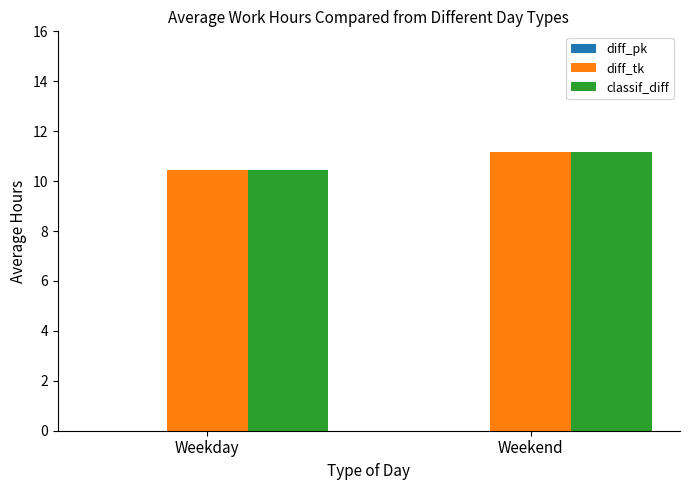

The value of classif_diff at Weekend is 11.2. True or false?

True